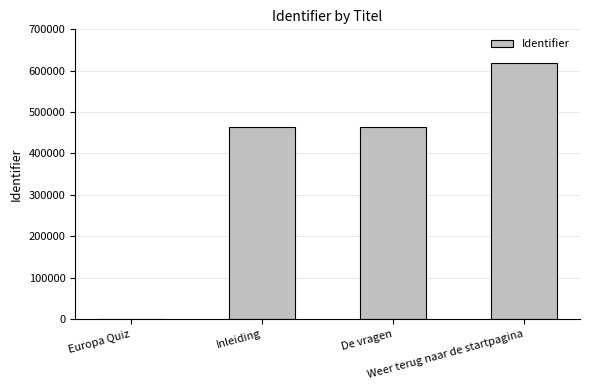

What is the maximum value shown in the chart?

617767